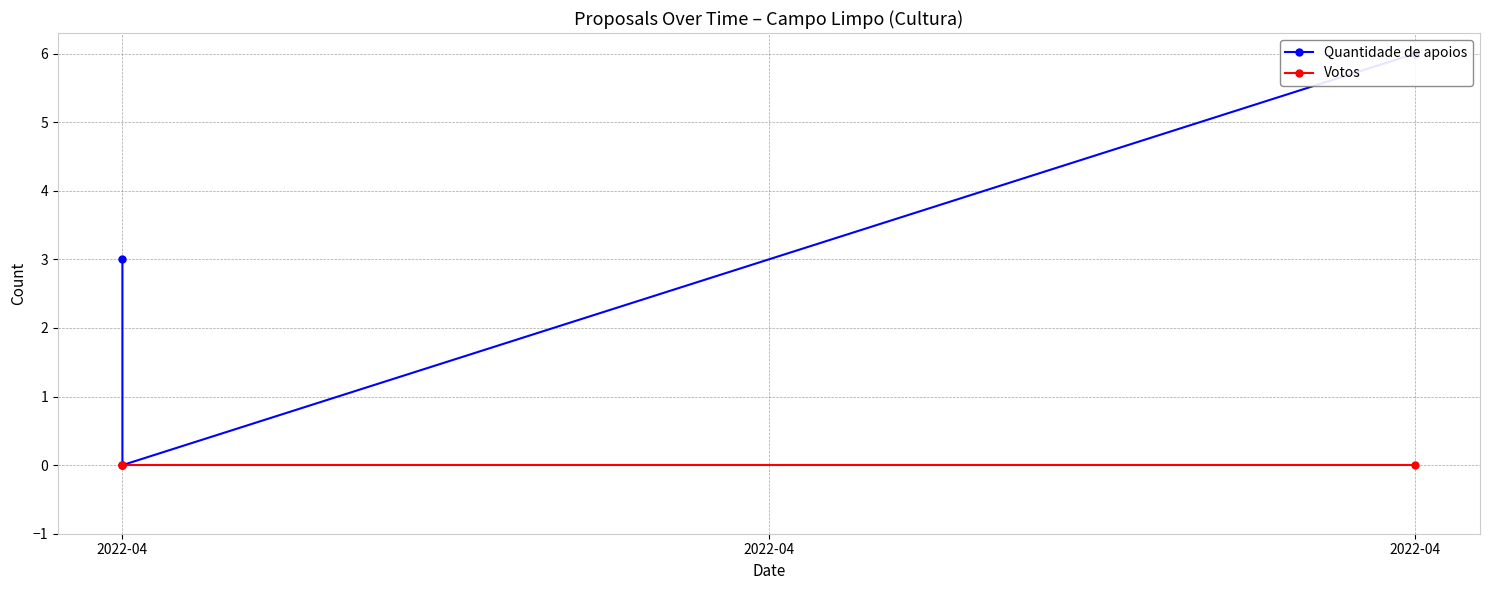

Which category has the lowest value in the Votos series?

2022-04